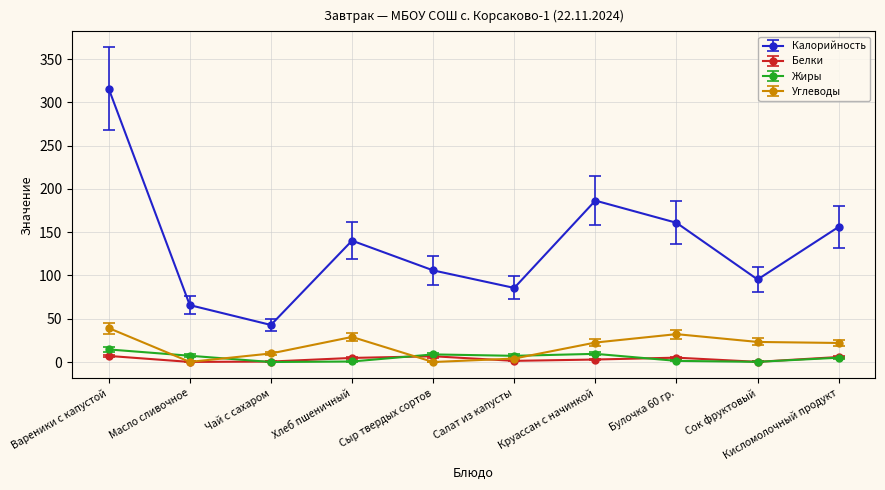

What are all the series names shown in the legend?

Калорийность, Белки, Жиры, Углеводы